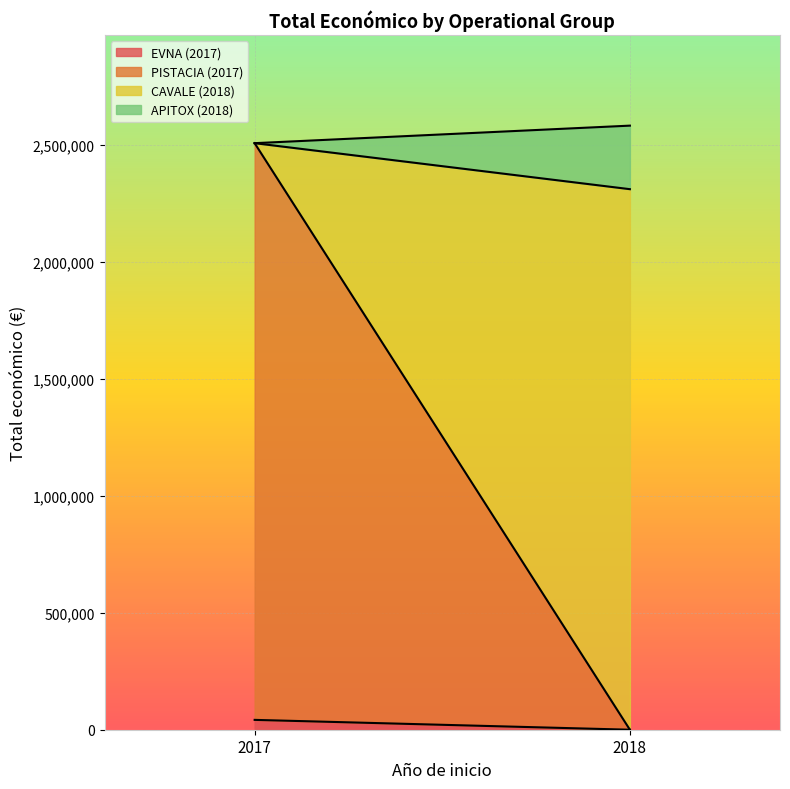

Approximately how many times larger is the value at APITOX (2018) compared to PISTACIA (2017)?

0.1